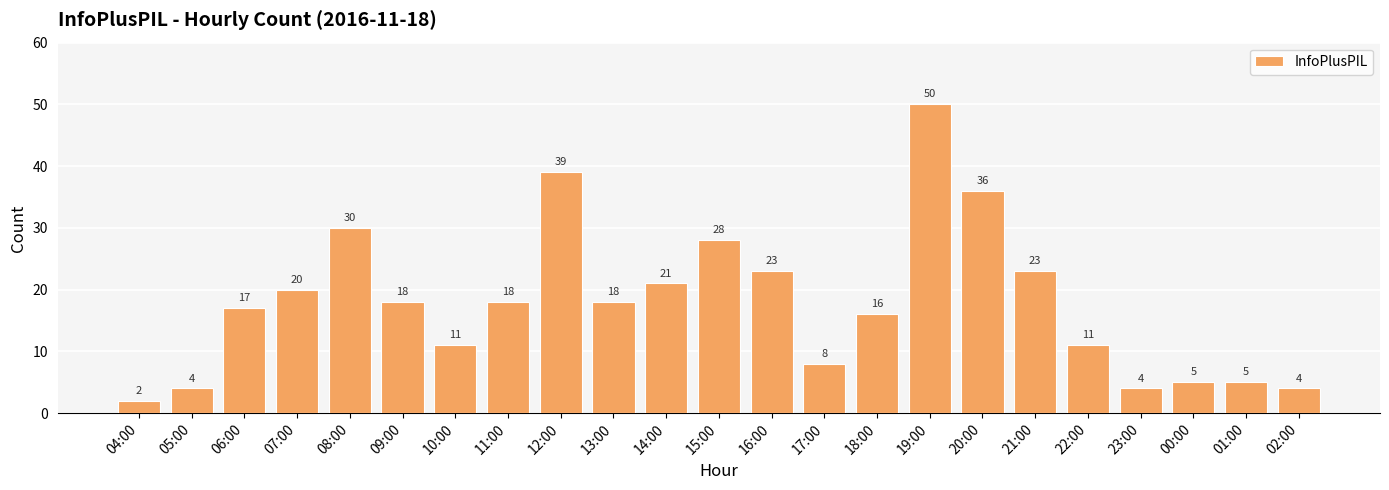

Reading left to right, extract all data points from this chart.

04:00=2	05:00=4	06:00=17	07:00=20	08:00=30	09:00=18	10:00=11	11:00=18	12:00=39	13:00=18	14:00=21	15:00=28	16:00=23	17:00=8	18:00=16	19:00=50	20:00=36	21:00=23	22:00=11	23:00=4	00:00=5	01:00=5	02:00=4